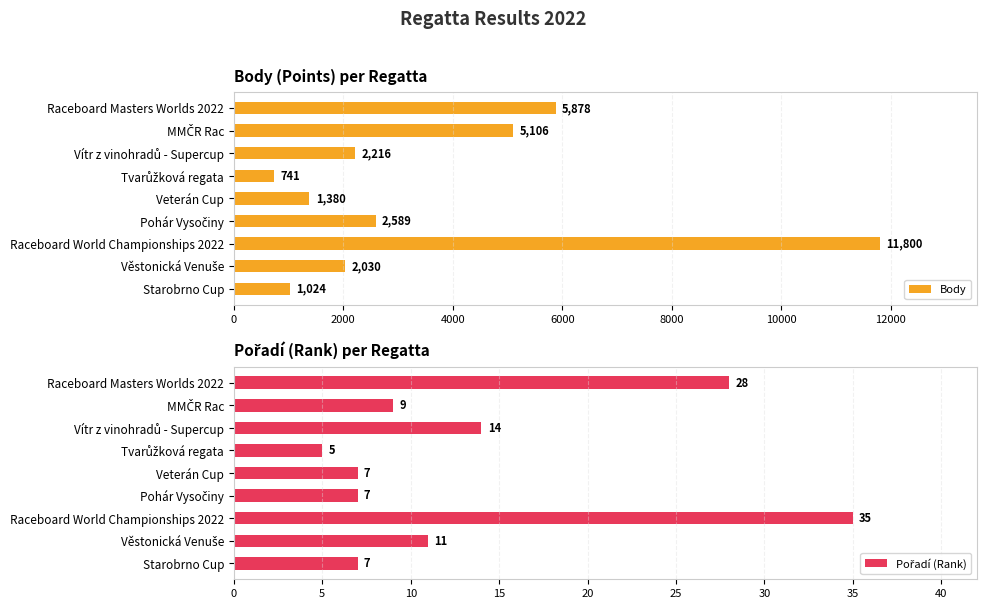

Is it true that Body equals 8690 at Raceboard Masters Worlds 2022?

False